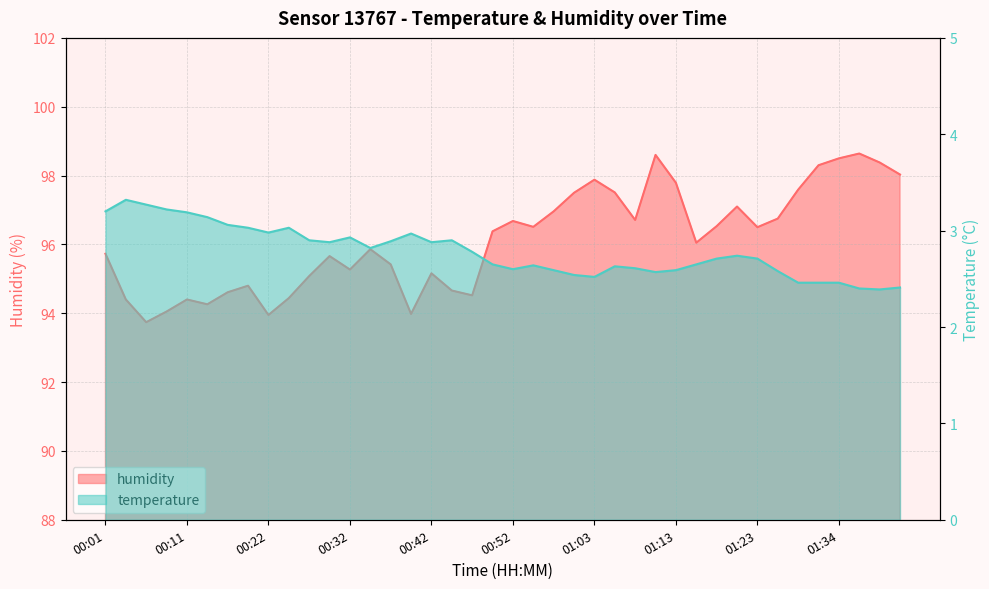

Does the chart display data point markers on the line(s)?

No